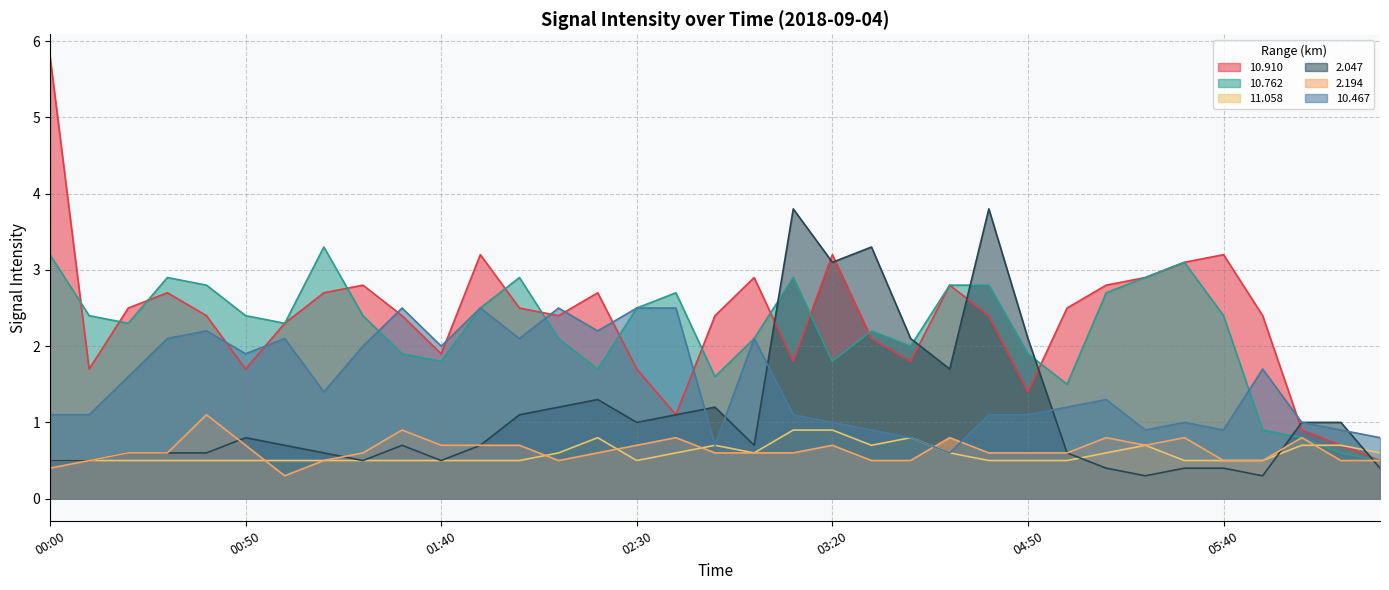

The 10.762 series shows 2.8 at 04:30. True or false?

True